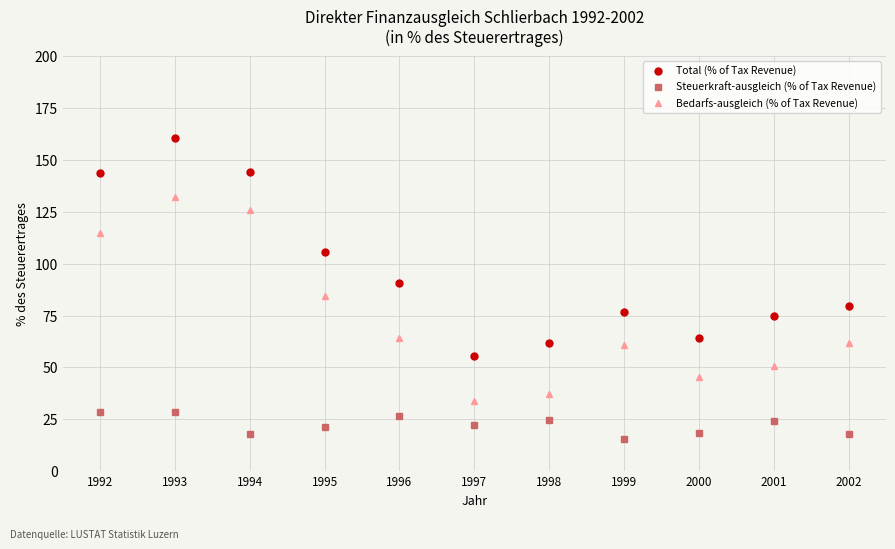

True or false: Total (% of Tax Revenue) and Bedarfs-ausgleich (% of Tax Revenue) intersect in this chart.

False